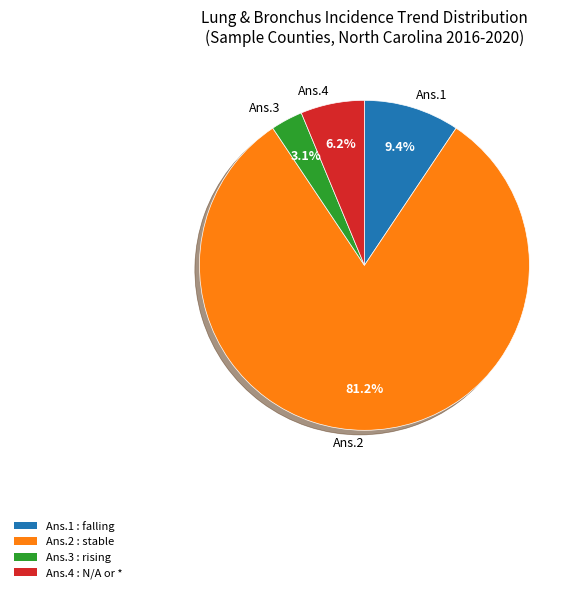

Which has a higher value, Ans.3 or Ans.1?

Ans.1